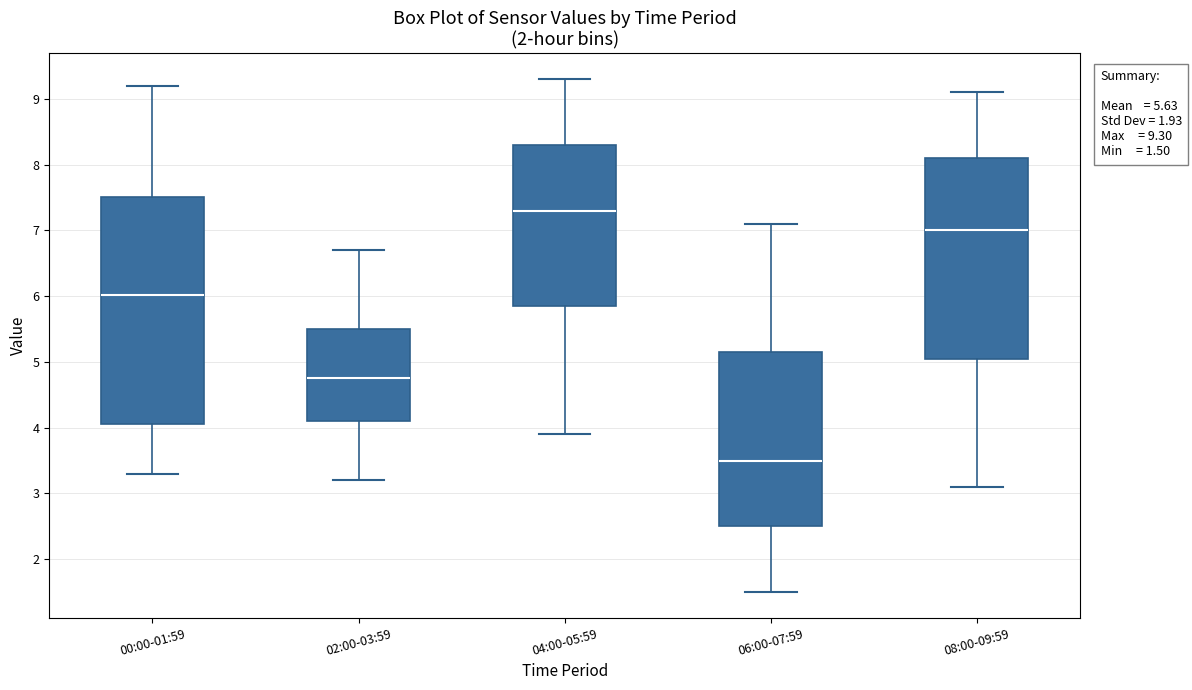

Which box's median line is the highest?

04:00-05:59